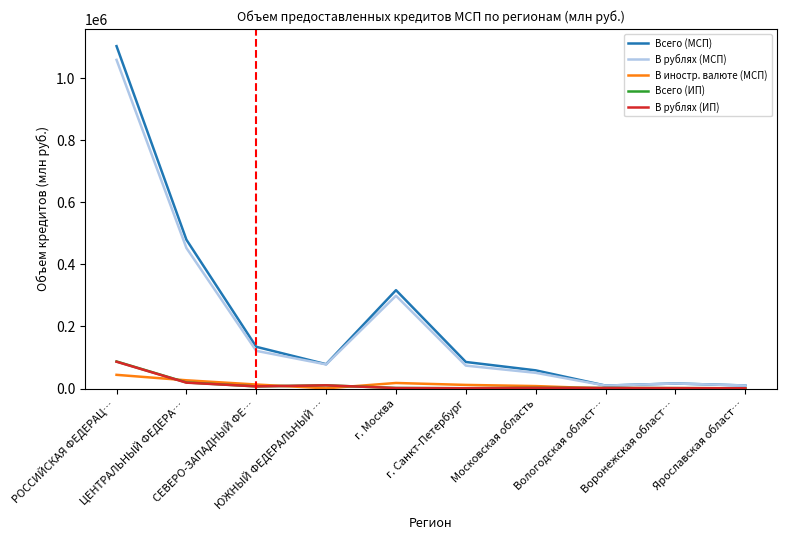

What is the highest value of the В иностр. валюте (МСП) series?

44197